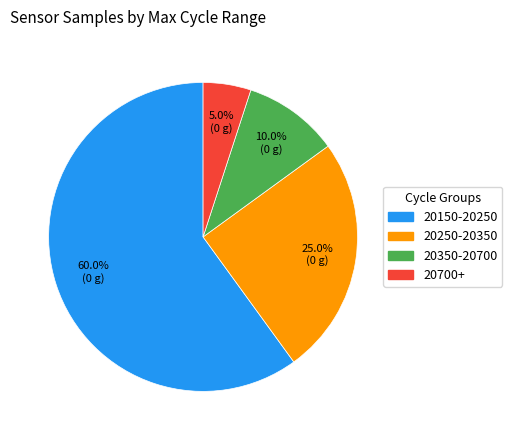

What is the smallest slice in the pie chart?

20700+